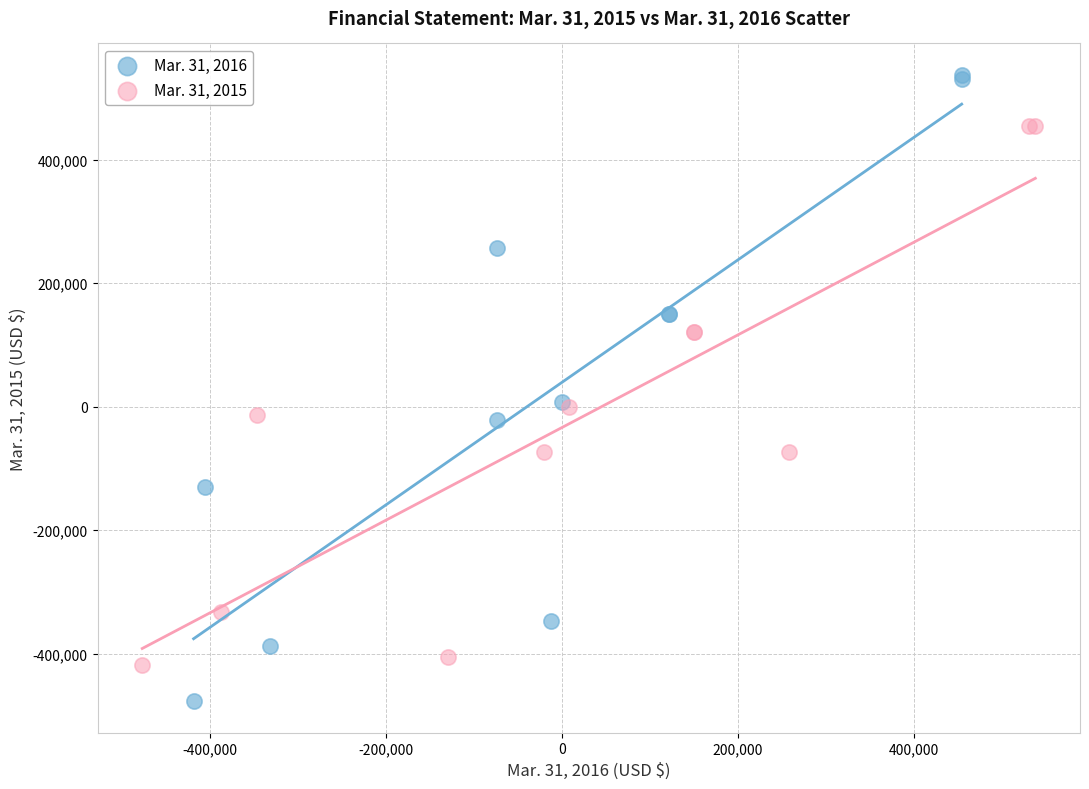

Which series has the largest Y range (max minus min)?

Mar. 31, 2016